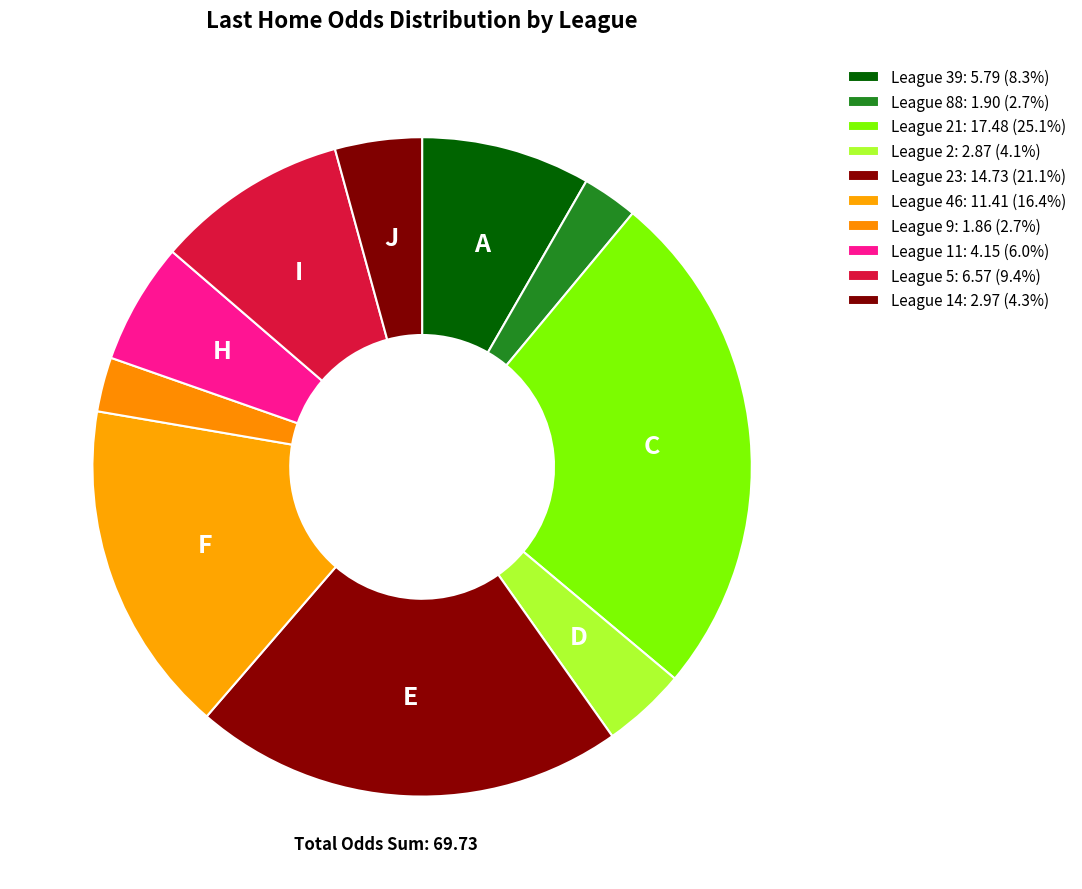

Count the number of slices in the pie.

10